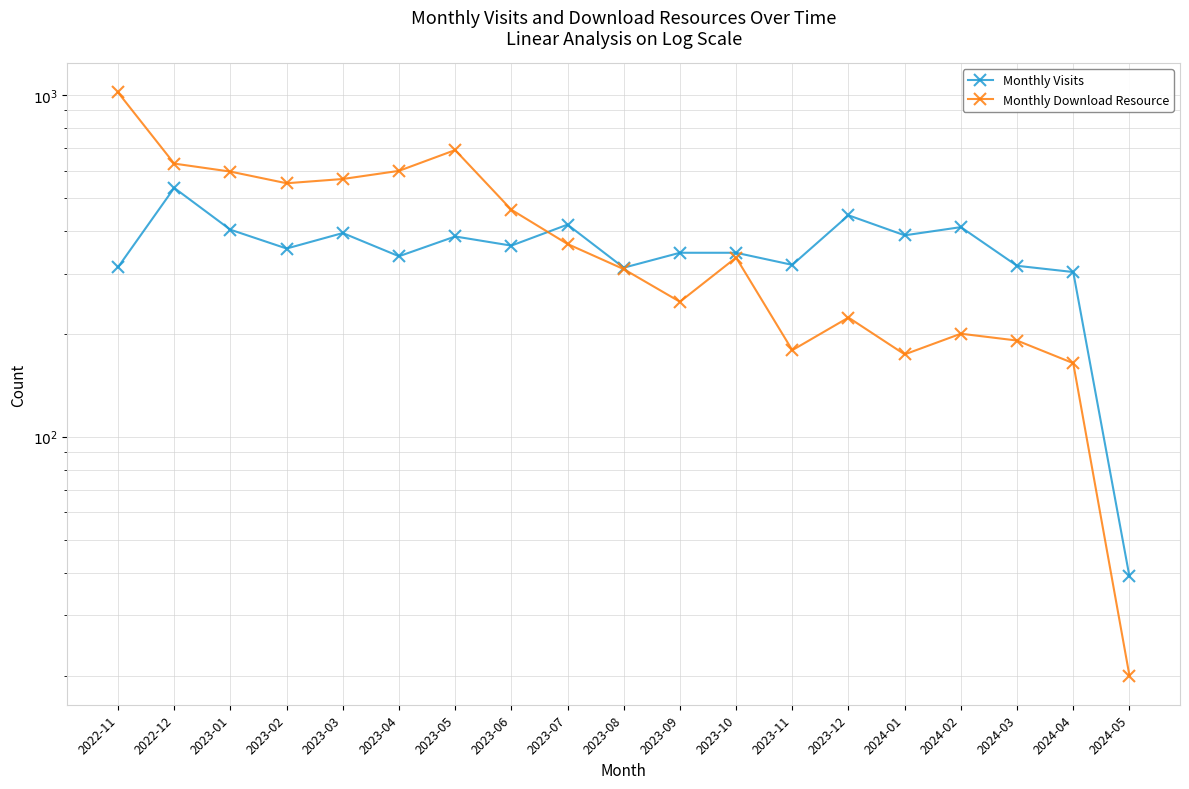

At which label is Monthly Visits closest to 286?

2024-04